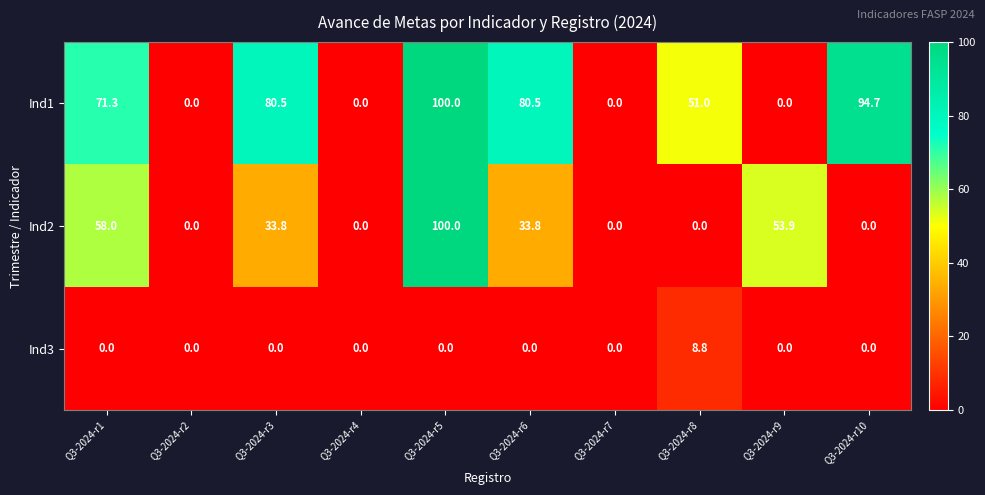

The Ind1 series shows 80.5 at Q3-2024-r3. True or false?

True